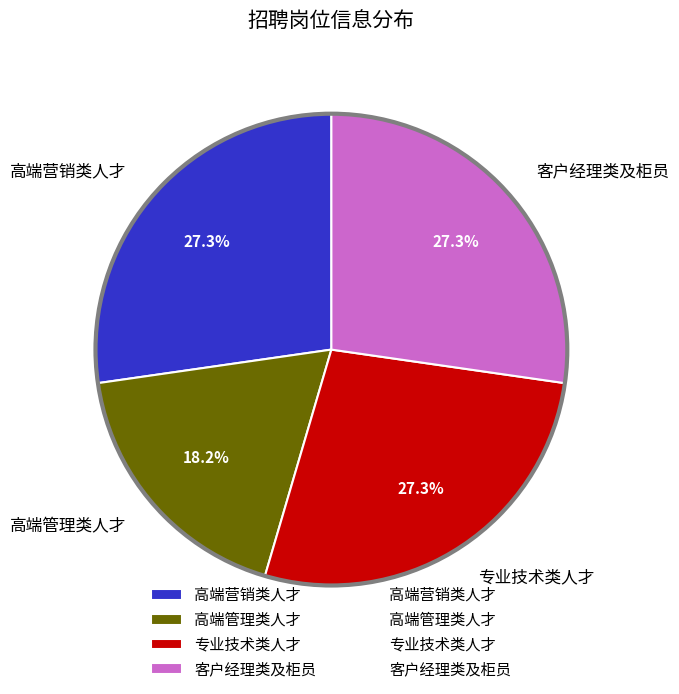

Is the sum of 高端管理类人才 and 高端营销类人才 greater than half?

No